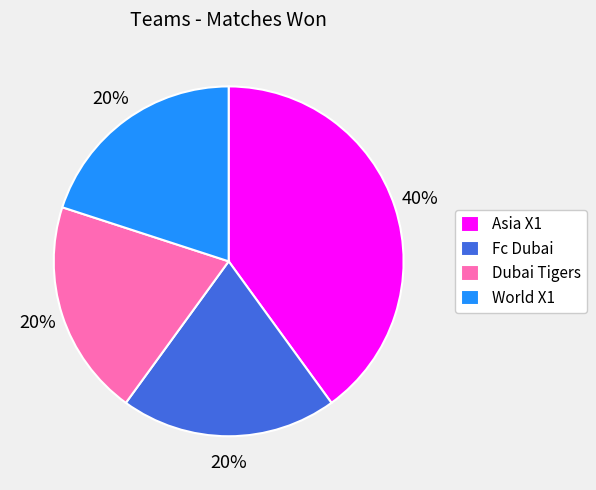

Count the number of slices in the pie.

4